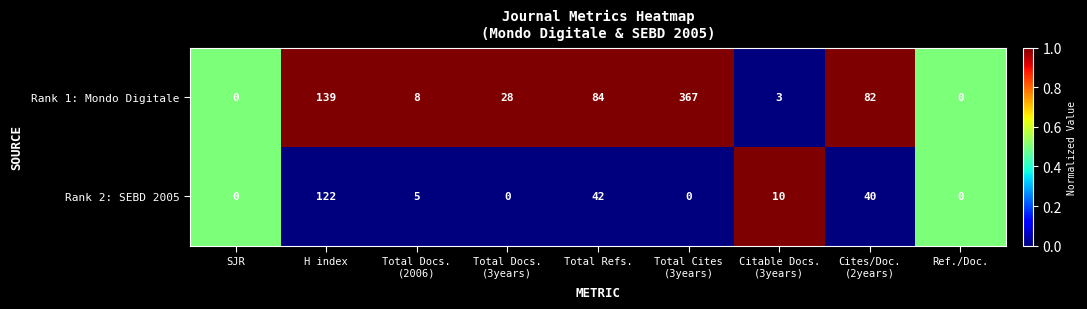

At Total Docs.
(3years), list the series in order from largest to smallest.

Rank 1: Mondo Digitale, Rank 2: SEBD 2005